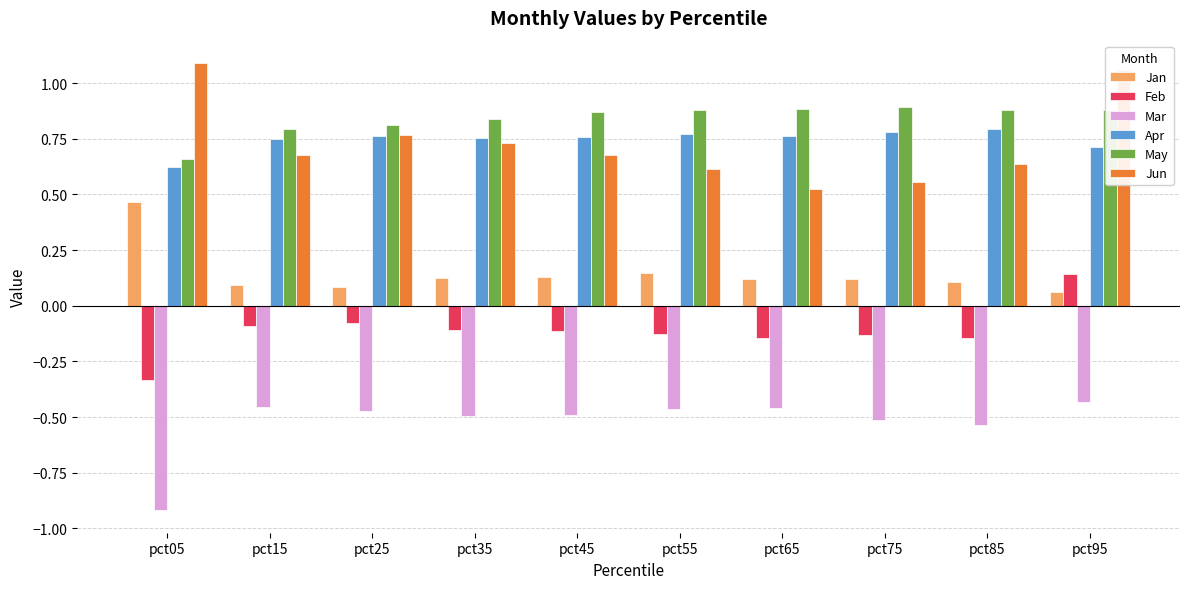

What is the difference between the Jan values at pct65 and pct05?

0.3